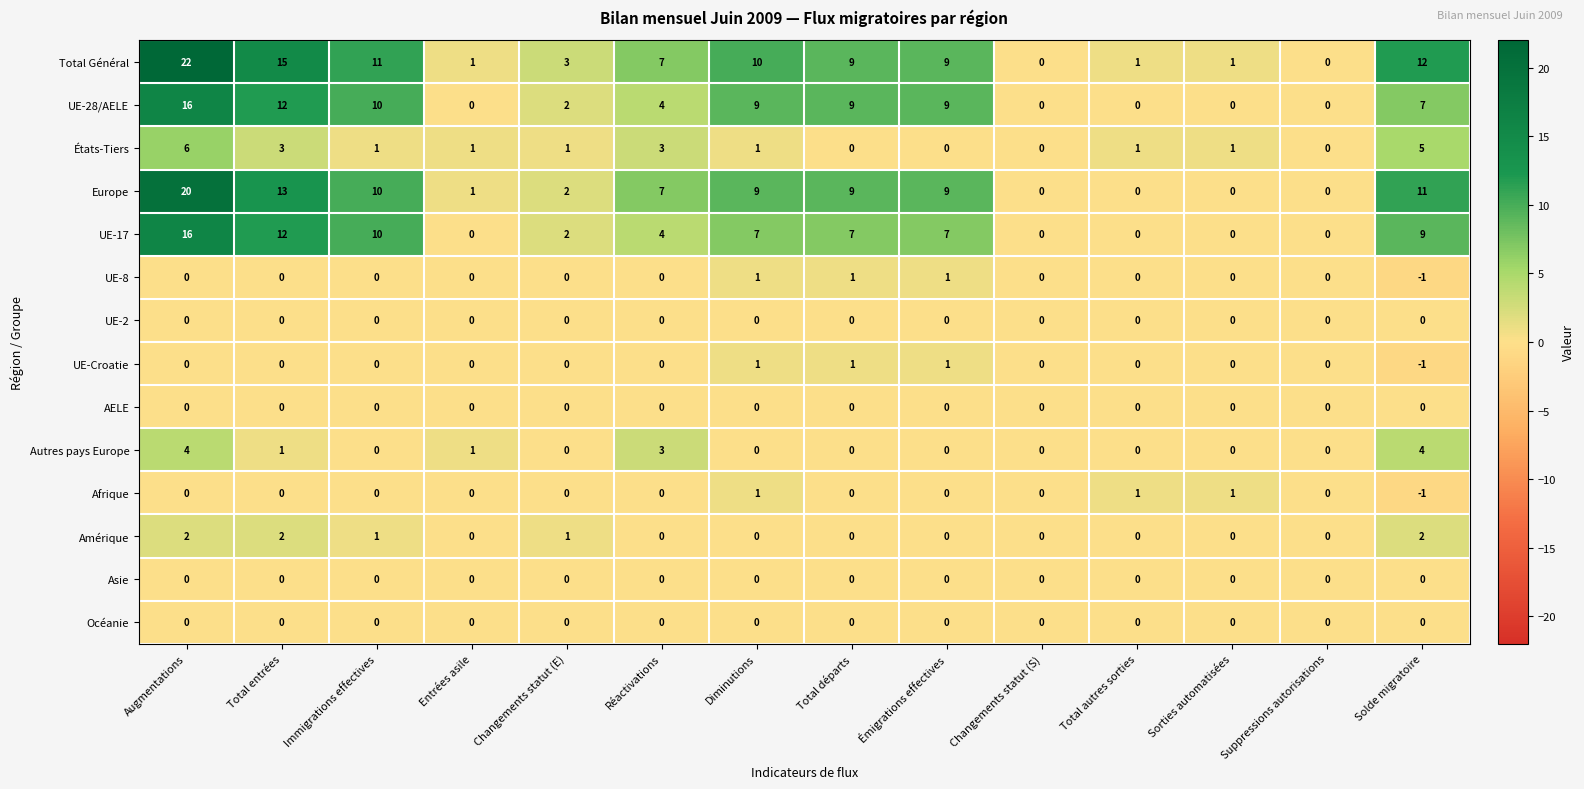

What is the average value of the Total Général series?

7